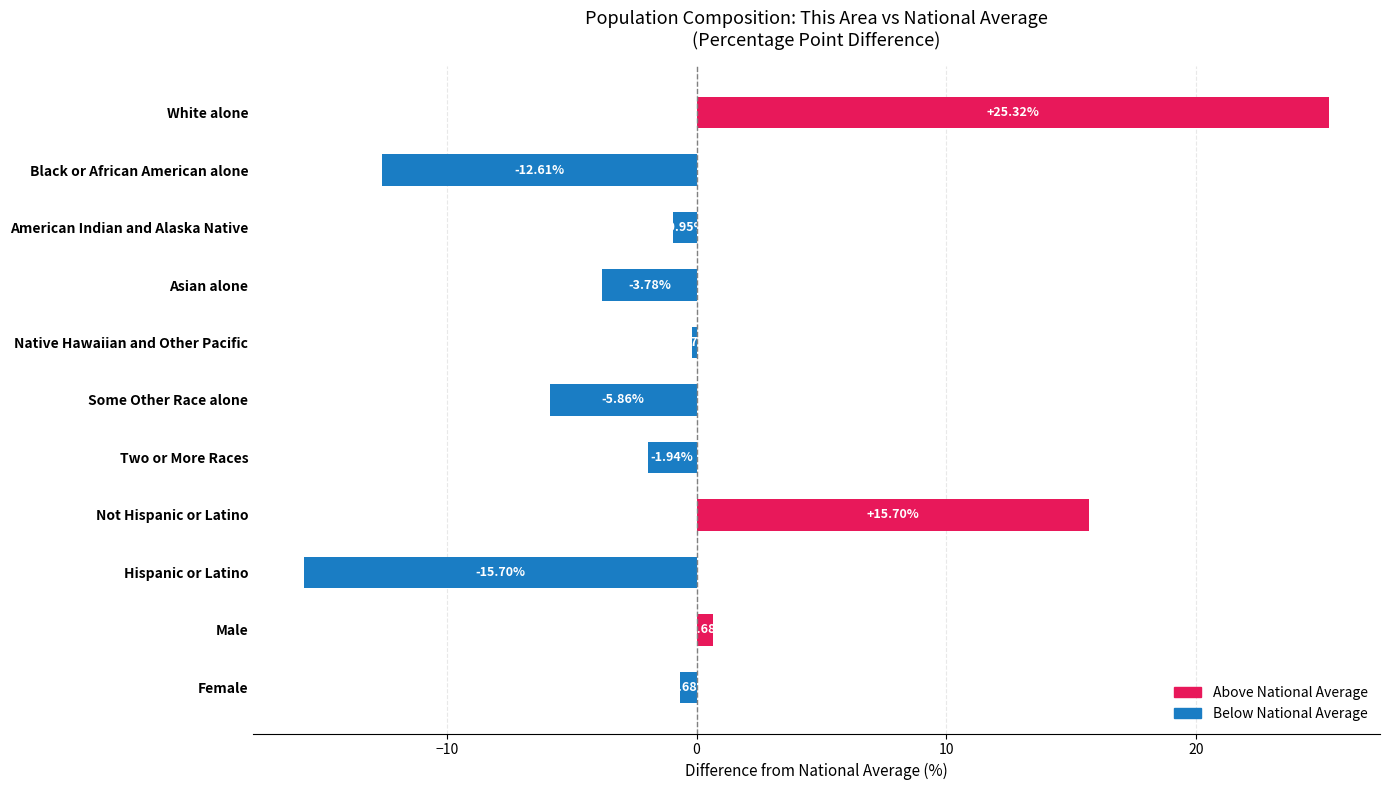

What is the label of the 2nd bar from the bottom?

Male